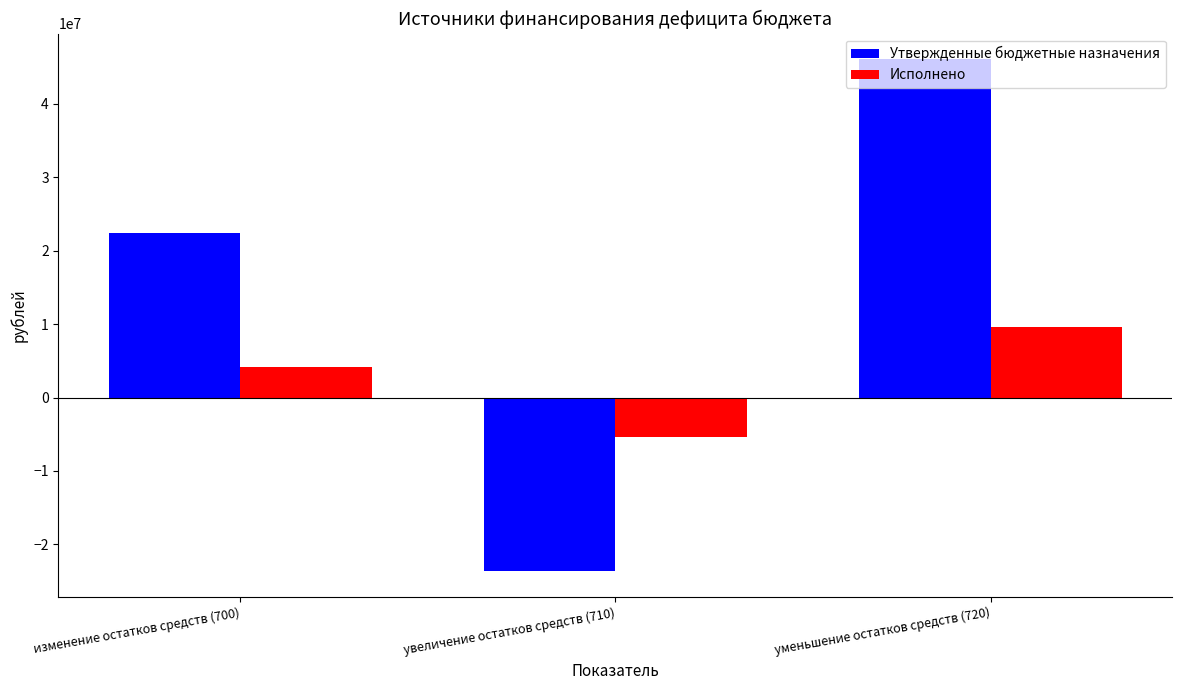

Which category has the lowest value in the Исполнено series?

увеличение остатков средств (710)